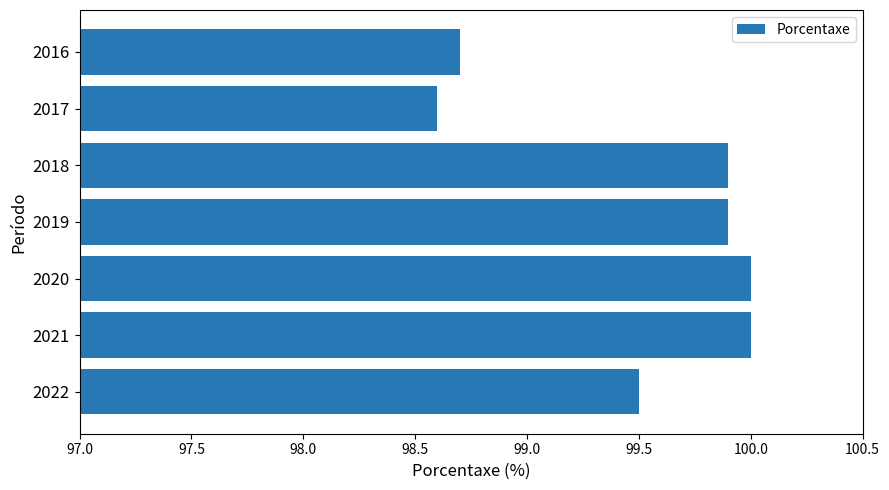

Which category has the lowest value across all series?

2017